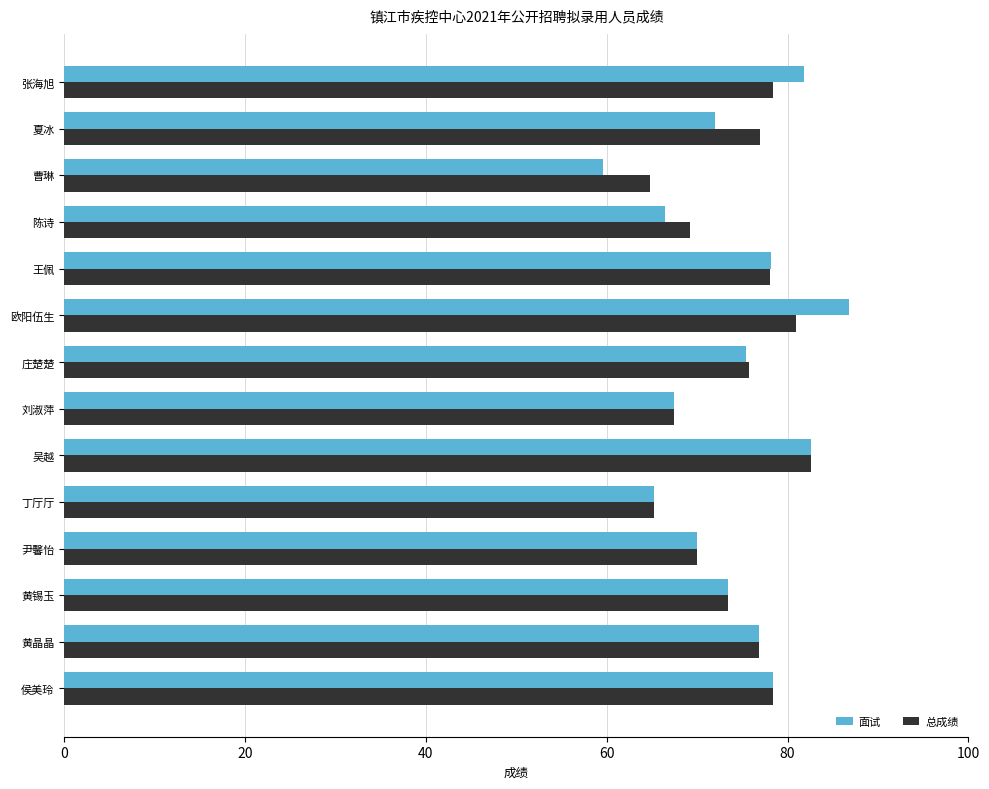

What is the average value of the 面试 series?

73.9